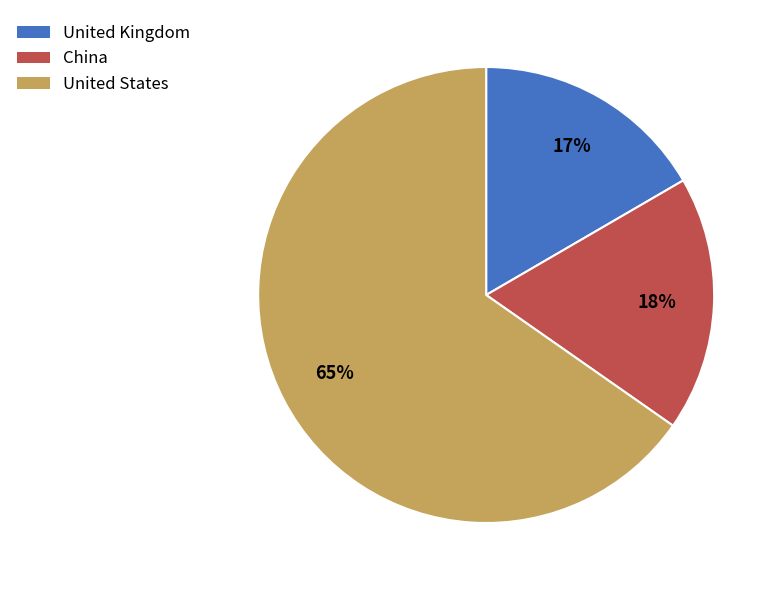

To the nearest percent, what is the average slice percentage?

33%